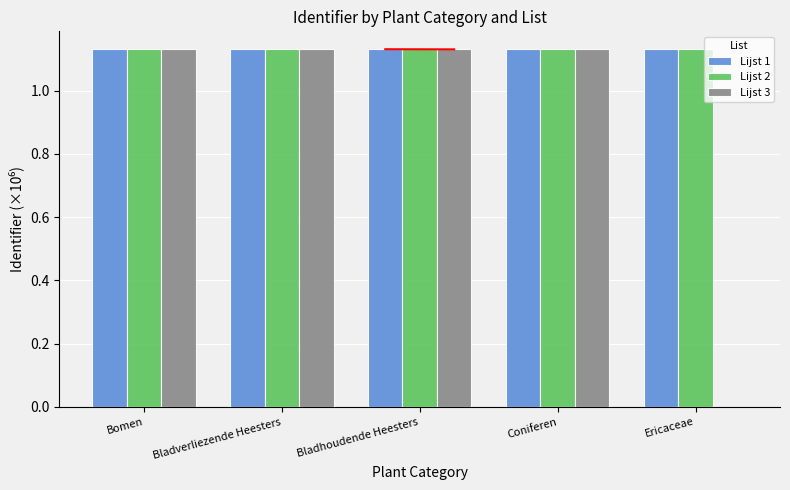

True or false: Lijst 1 has a value of 1.1 at Ericaceae.

True